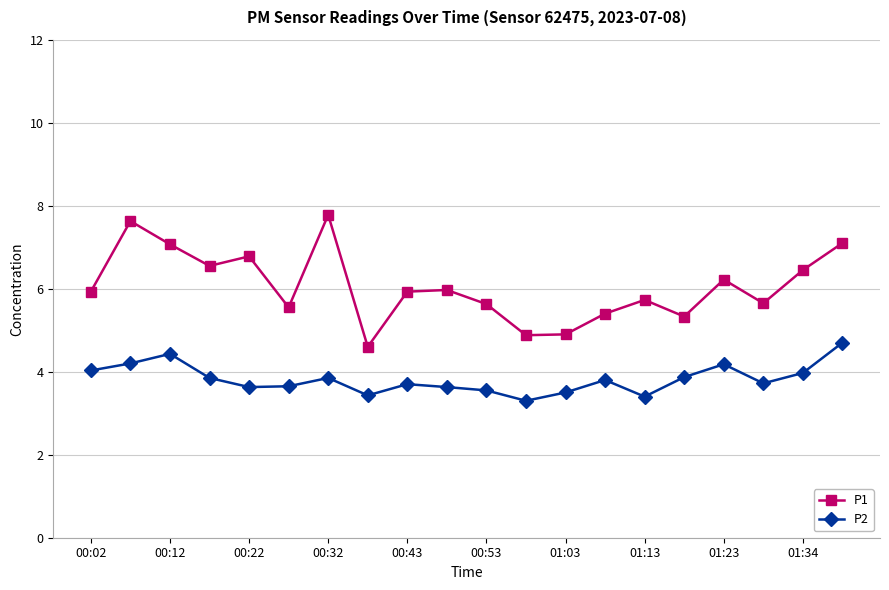

List the series in order of their overall mean, highest first.

P1, P2